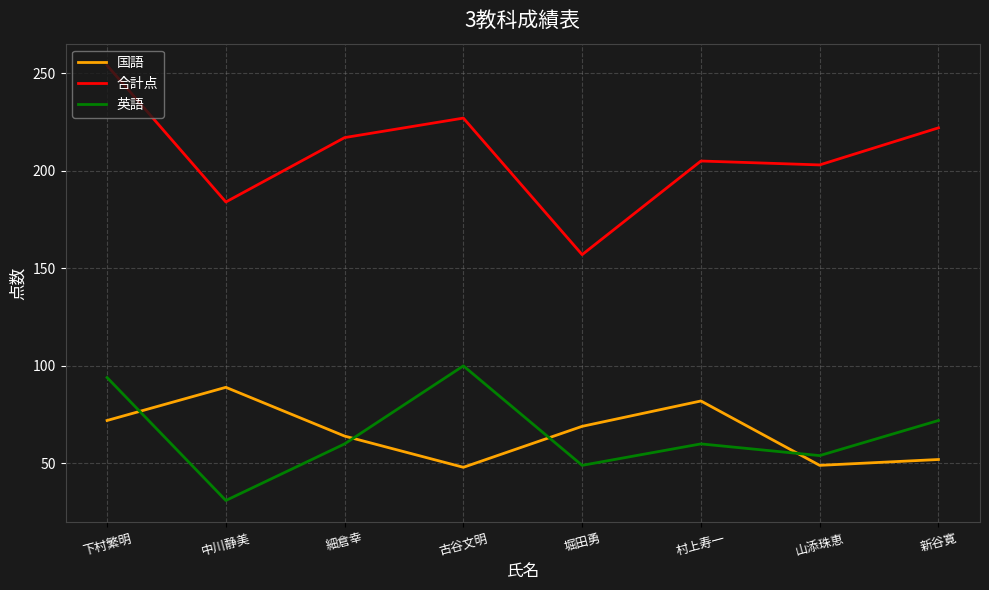

At which label is 国語 closest to 68?

堀田勇